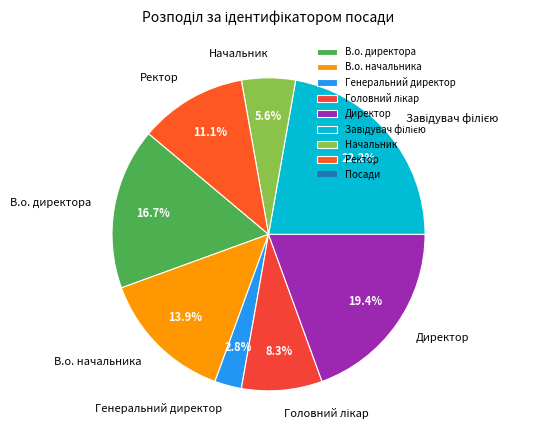

Count the number of slices in the pie.

8